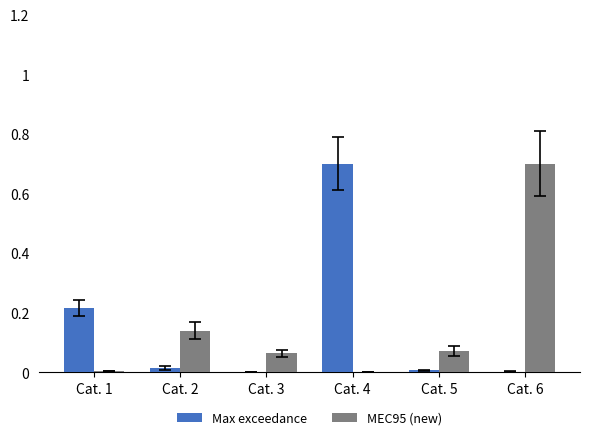

What is the difference between the MEC95 (new) values at Cat. 6 and Cat. 4?

0.7